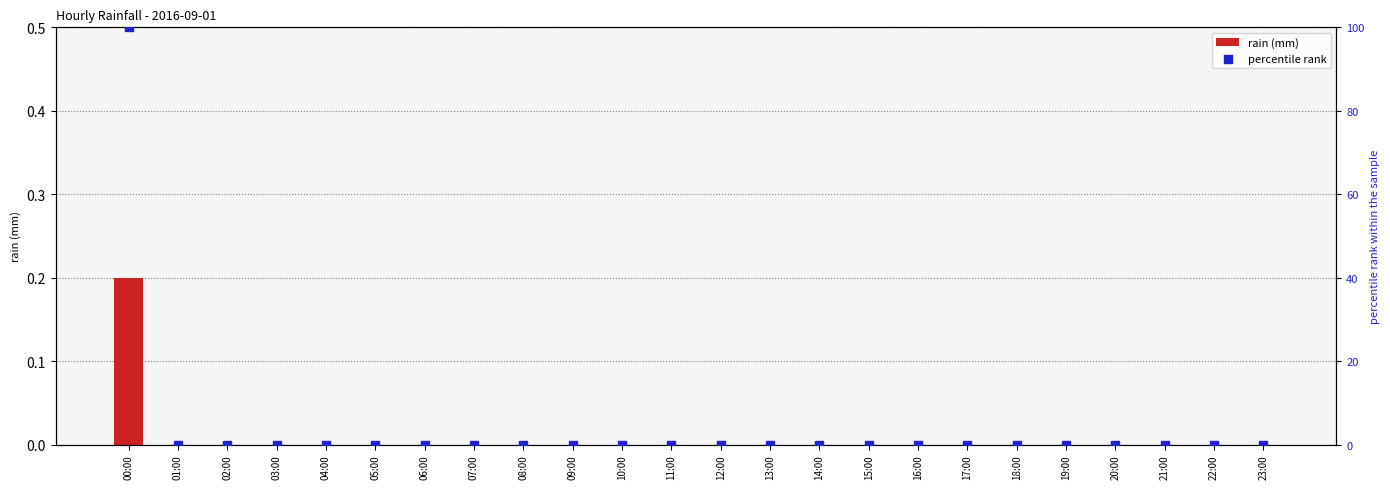

Which series reaches the maximum Y coordinate?

percentile rank